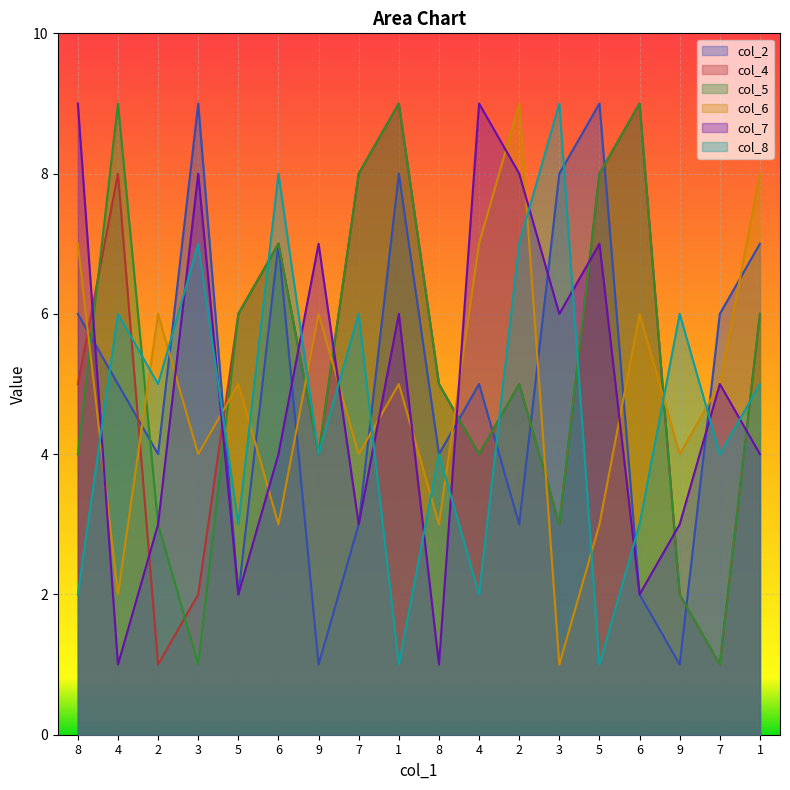

Where do col_4 and col_8 first cross each other?

4 and 2